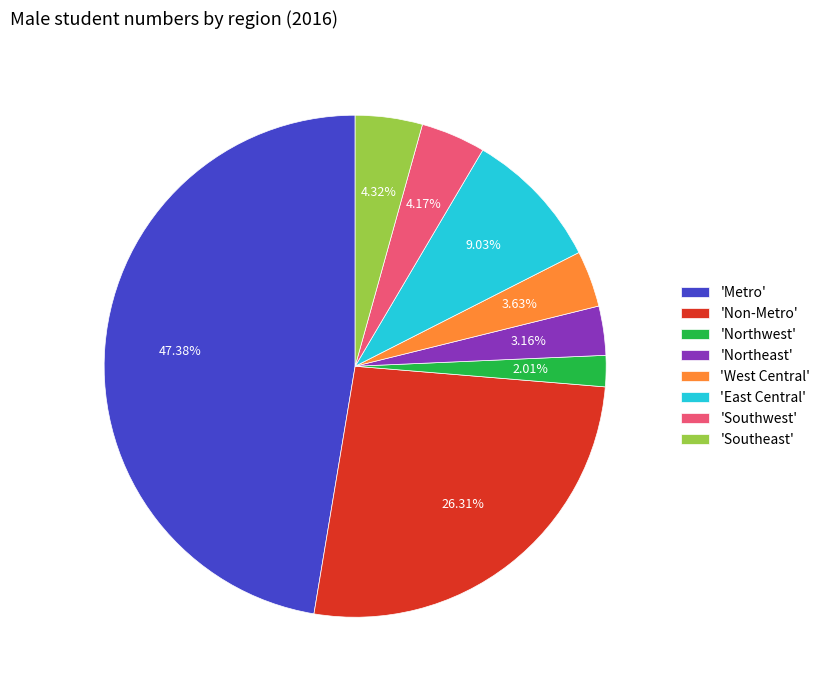

How many slices are in this pie chart?

8